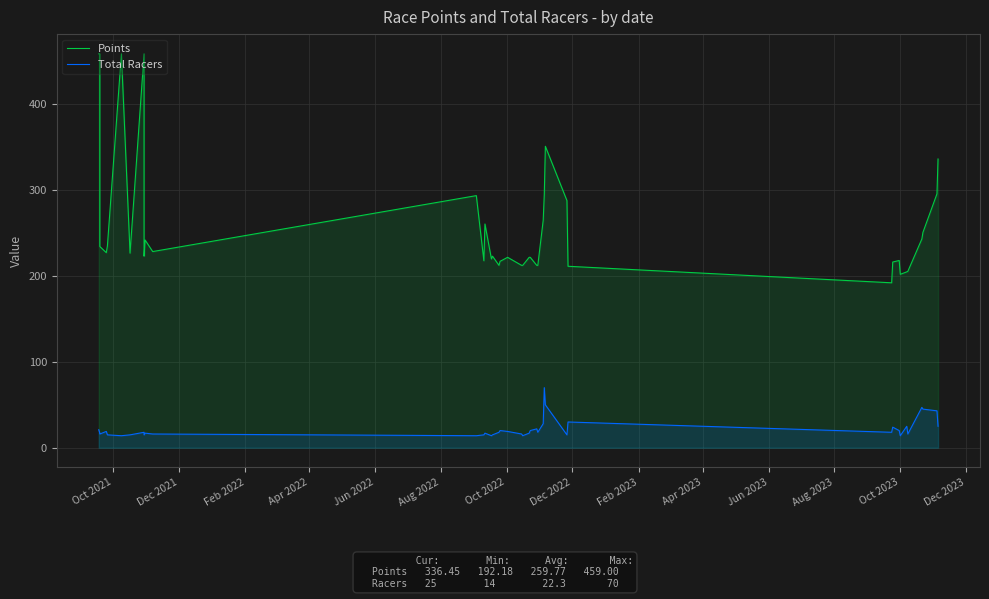

What is the lowest value of the Total Racers series?

14.0